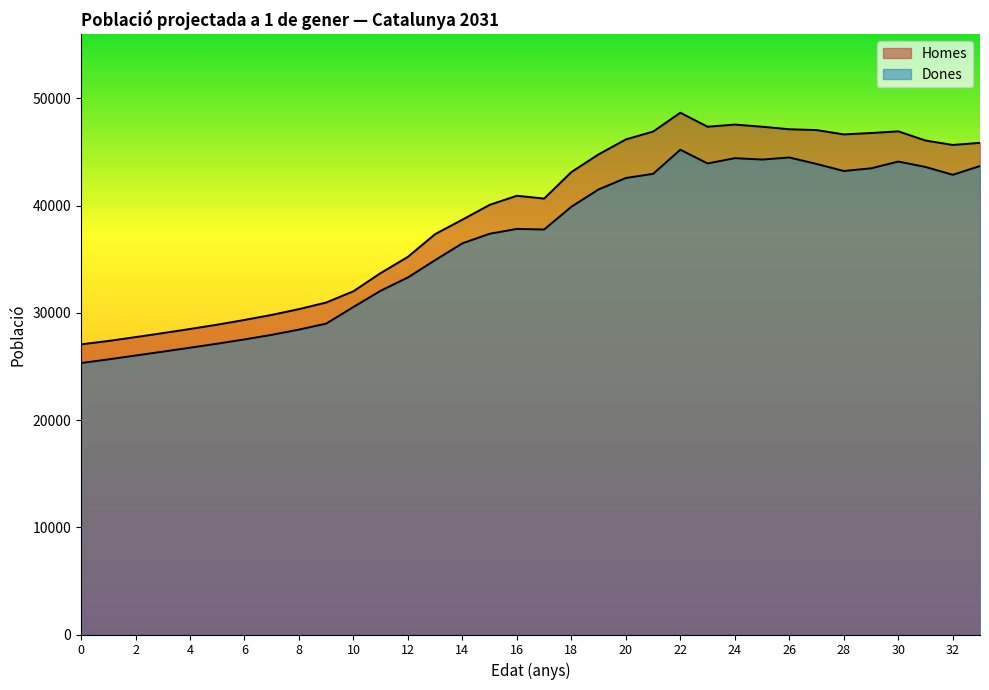

What is the average value of the Homes series?

39149